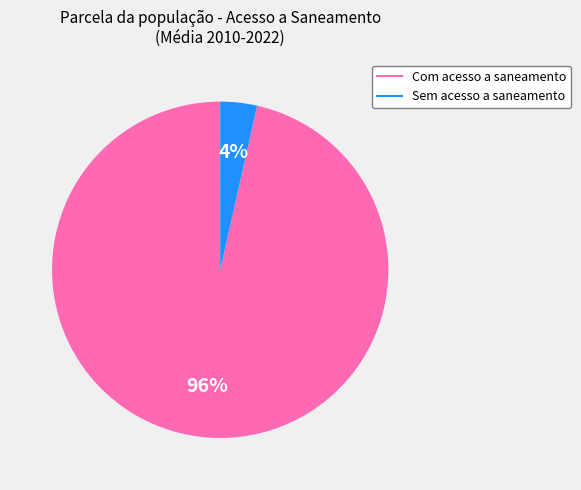

To the nearest percent, what is the average slice percentage?

50%